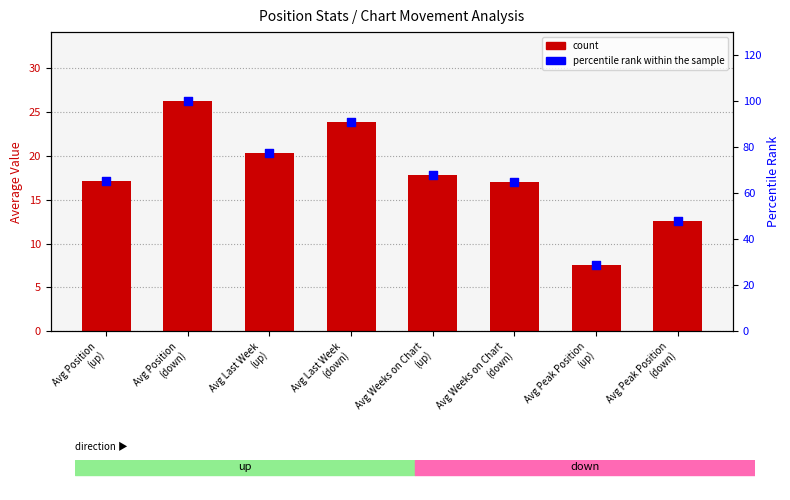

Which series reaches the maximum Y coordinate?

percentile rank within the sample